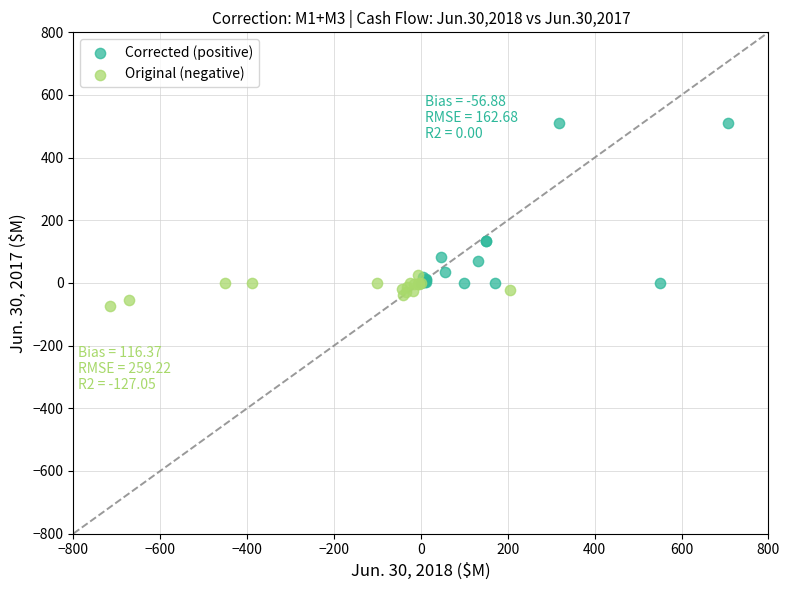

Which series contains the highest Y value?

Corrected (positive)